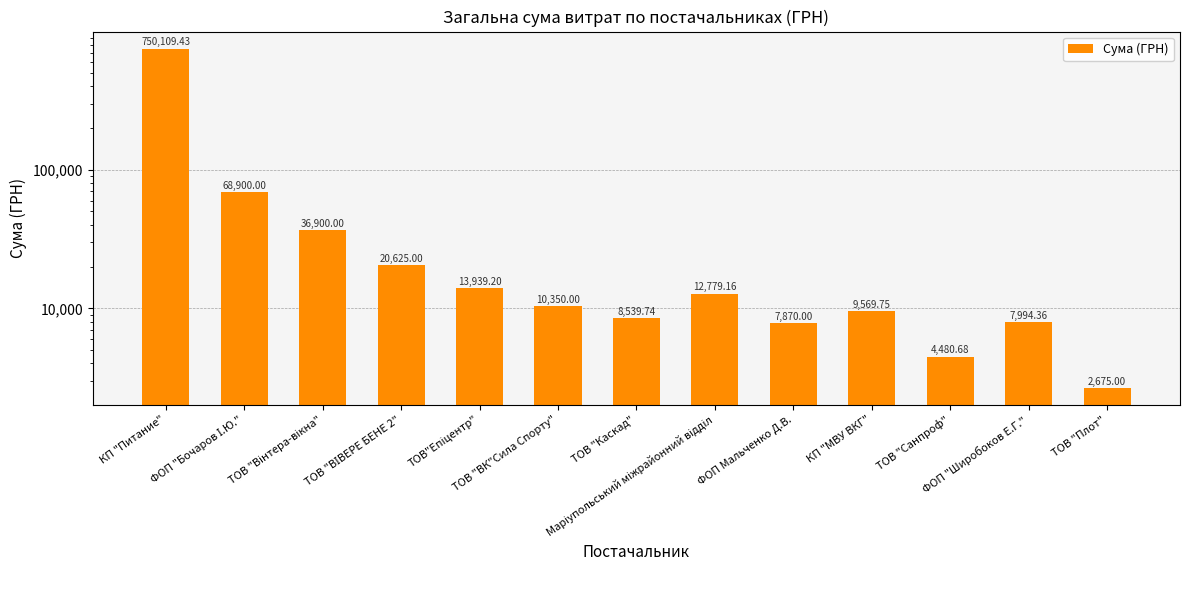

How many data points are less than 10350?

6